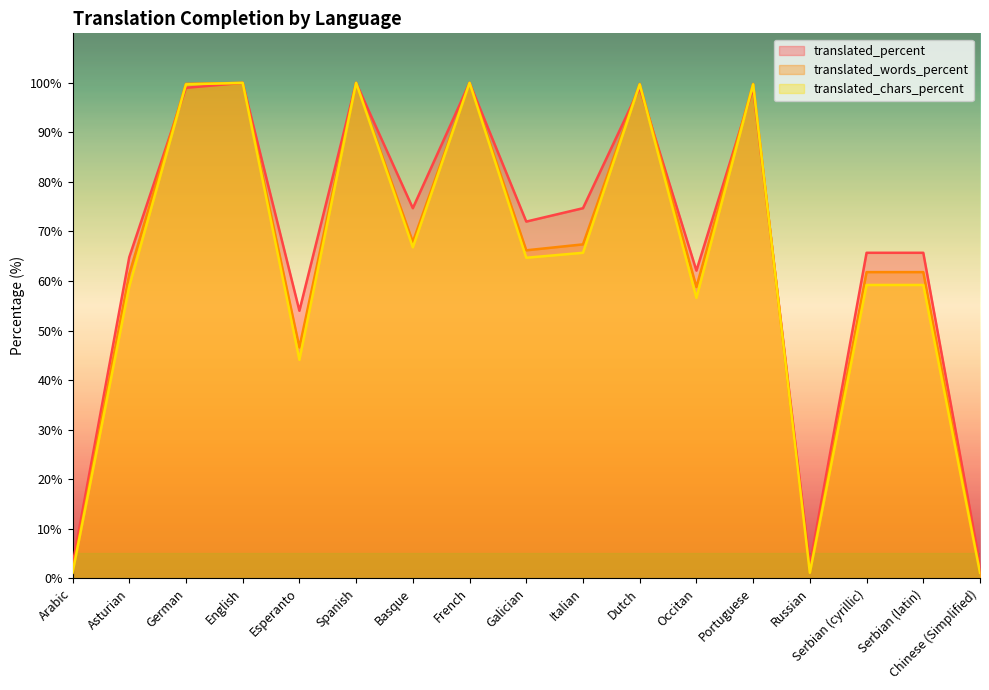

What is the difference between the highest and lowest values at Arabic?

1.6